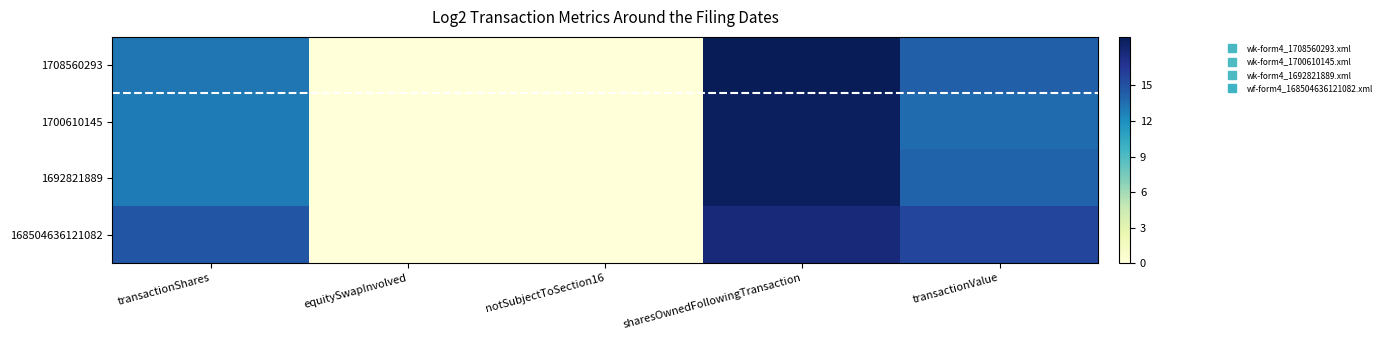

Reading left to right, what are all the values shown in this chart?

1708560293: transactionShares=13.2	equitySwapInvolved=0.0	notSubjectToSection16=0.0	sharesOwnedFollowingTransaction=19.1	transactionValue=14.2
1700610145: transactionShares=12.9	equitySwapInvolved=0.0	notSubjectToSection16=0.0	sharesOwnedFollowingTransaction=18.7	transactionValue=13.7
1692821889: transactionShares=12.9	equitySwapInvolved=0.0	notSubjectToSection16=0.0	sharesOwnedFollowingTransaction=18.8	transactionValue=14.0
168504636121082: transactionShares=14.7	equitySwapInvolved=0.0	notSubjectToSection16=0.0	sharesOwnedFollowingTransaction=17.8	transactionValue=15.7